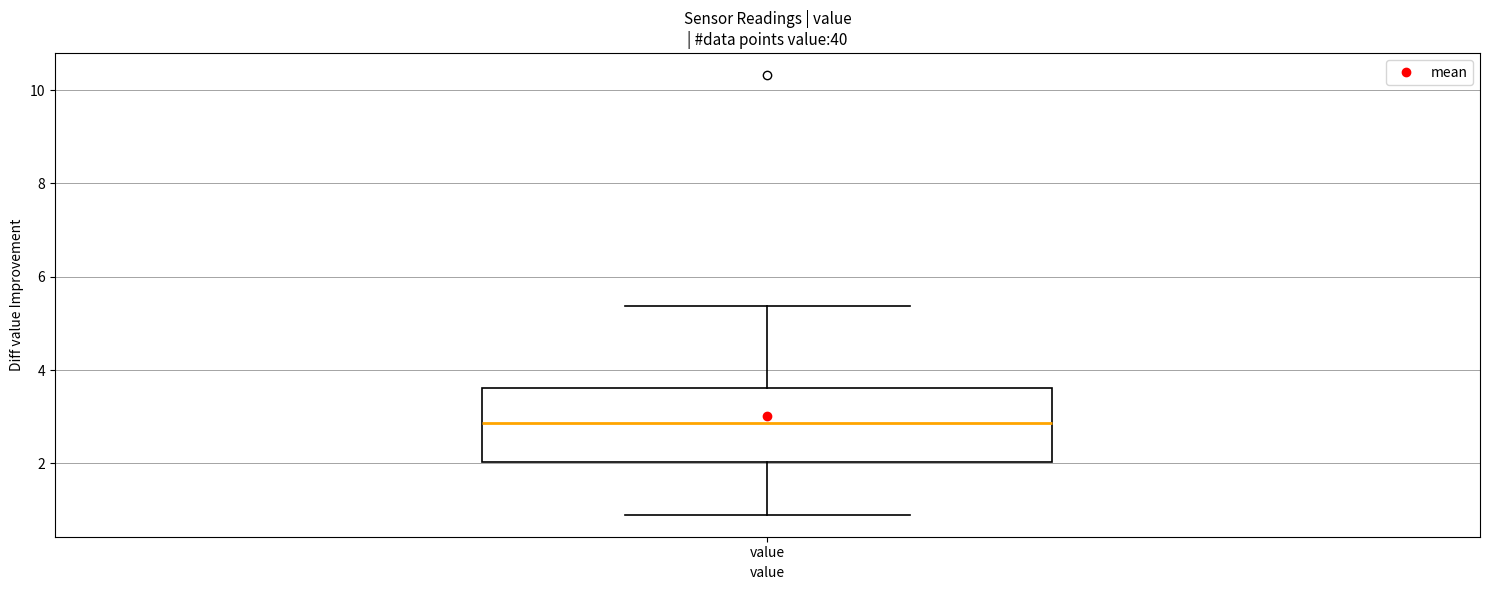

Where is the upper edge of the box for value on the y-axis? The values are not printed on the chart, so give them approximately, as read against the axis.

3.6